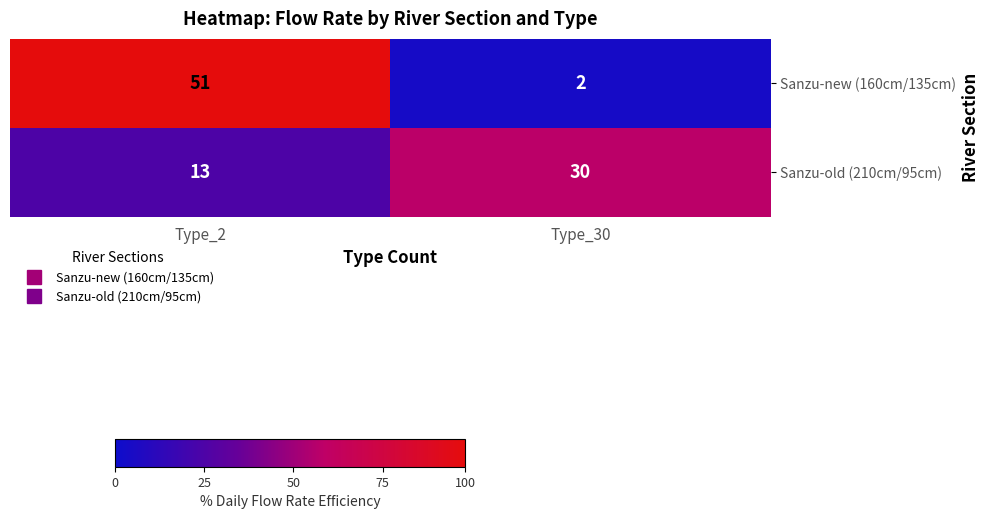

Rank the series by their maximum value, from lowest to highest.

Sanzu-old (210cm/95cm), Sanzu-new (160cm/135cm)